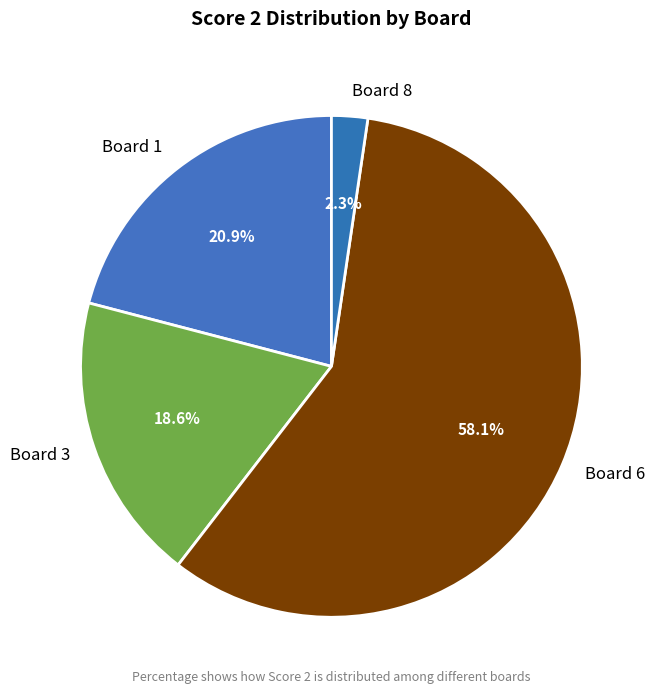

Which category accounts for the majority?

Board 6